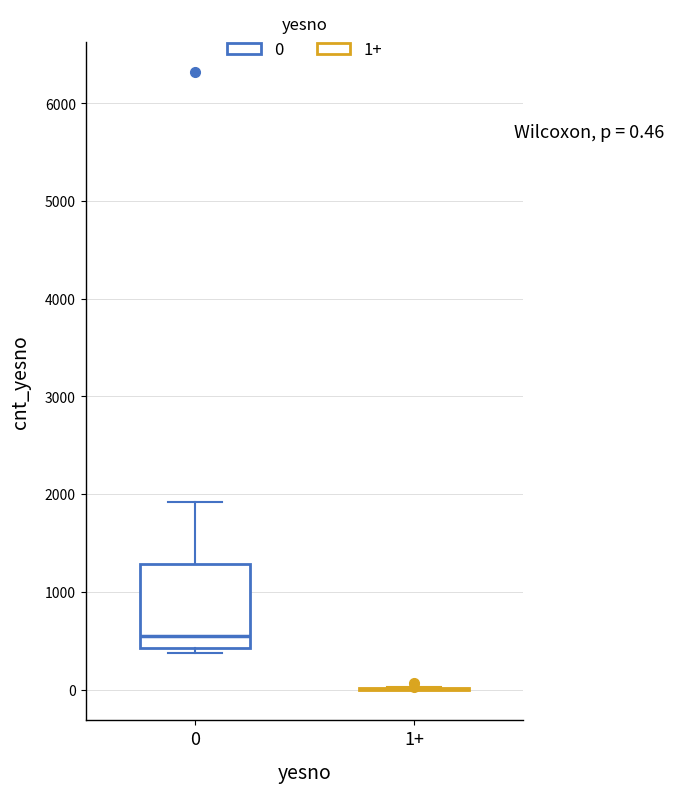

Comparing the boxes themselves (not the whiskers), which one is the tallest?

0